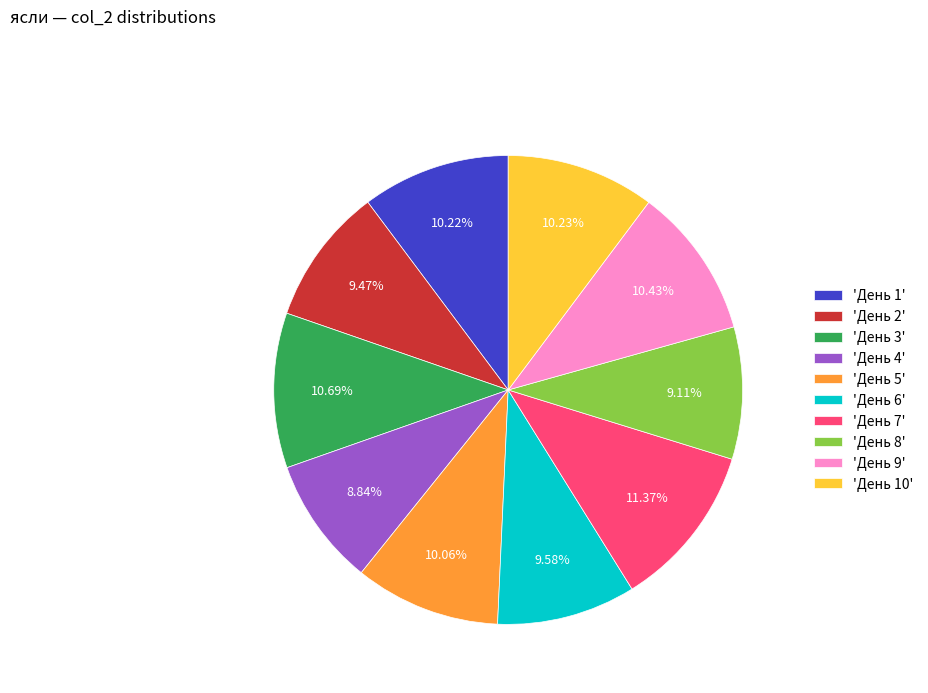

How many segments does this pie chart have?

10